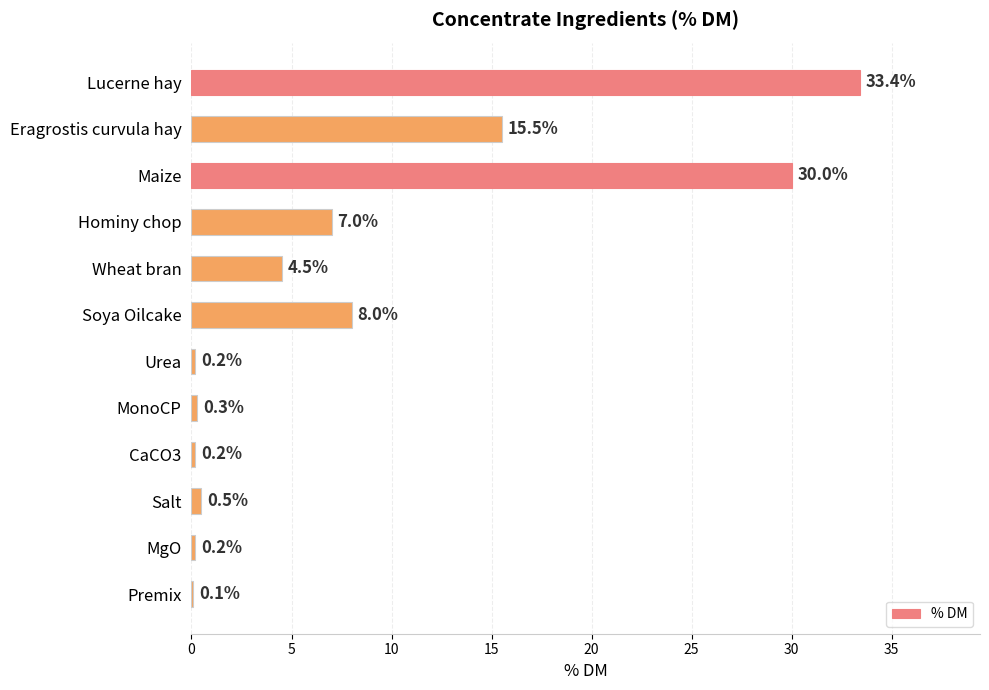

Reading top to bottom, extract all data points from this chart.

Lucerne hay=33.4	Eragrostis curvula hay=15.5	Maize=30.0	Hominy chop=7.0	Wheat bran=4.5	Soya Oilcake=8.0	Urea=0.2	MonoCP=0.3	CaCO3=0.2	Salt=0.5	MgO=0.2	Premix=0.1